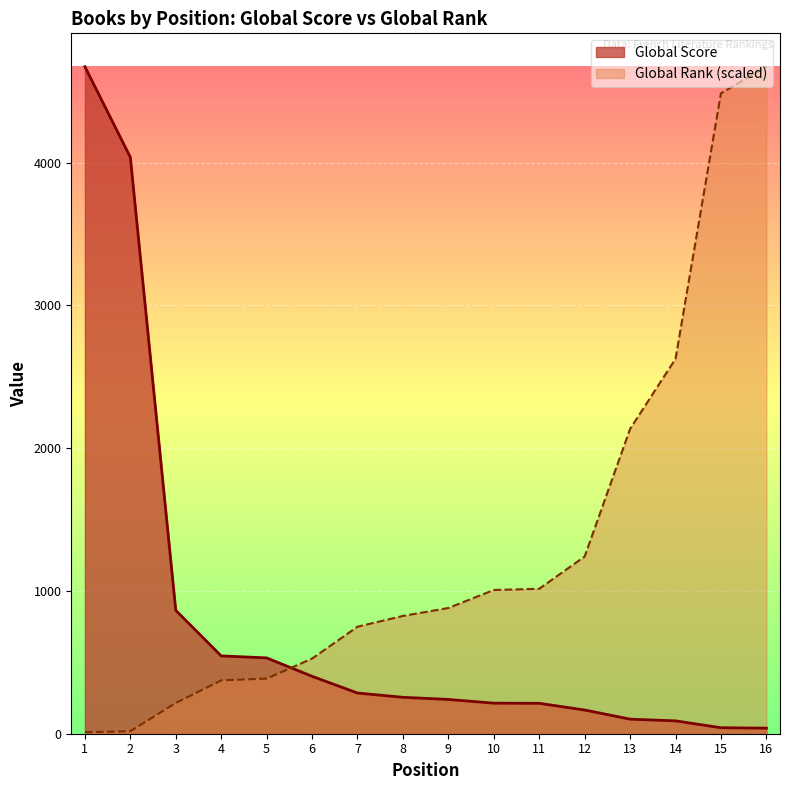

What is the average value of the Global Rank series?

1322.5